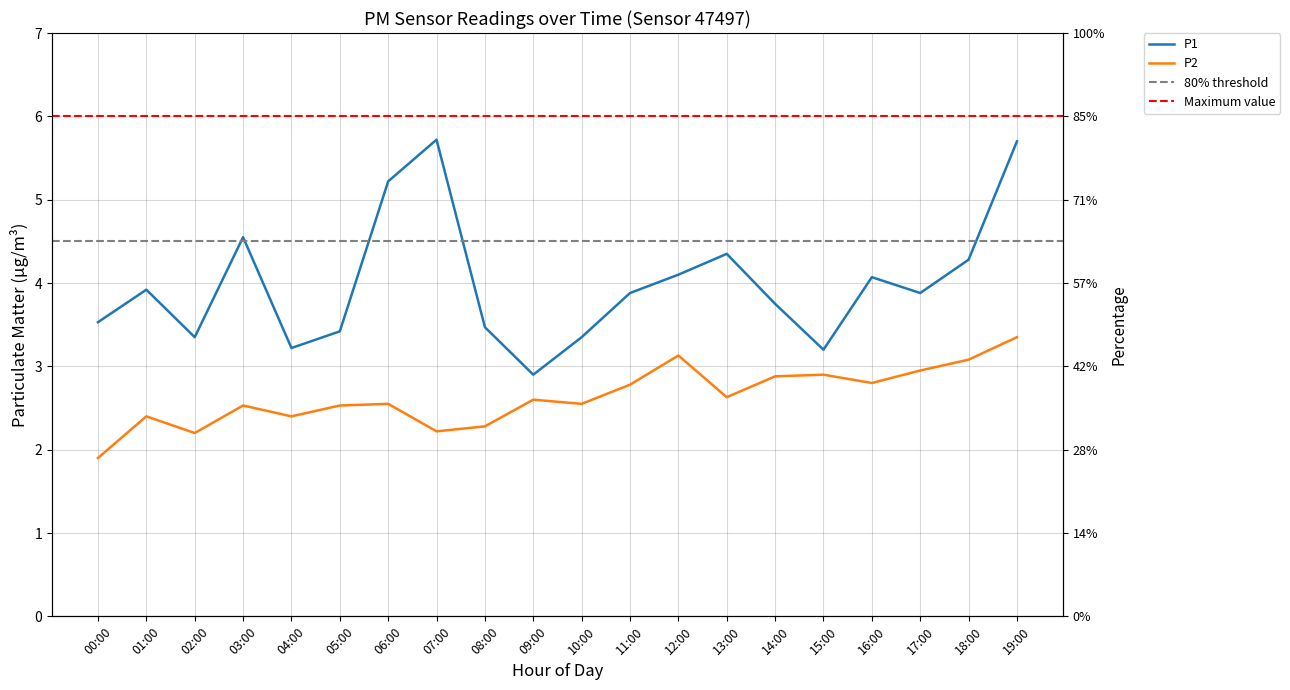

How many lines are shown in the chart?

2